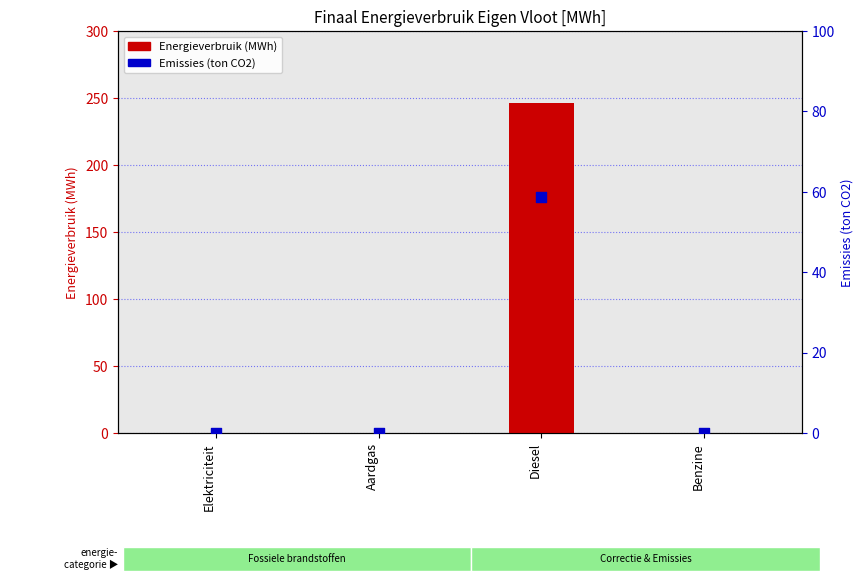

Is the value of Emissies (ton CO2) at Benzine greater than the value of Energieverbruik (MWh) at Elektriciteit?

No